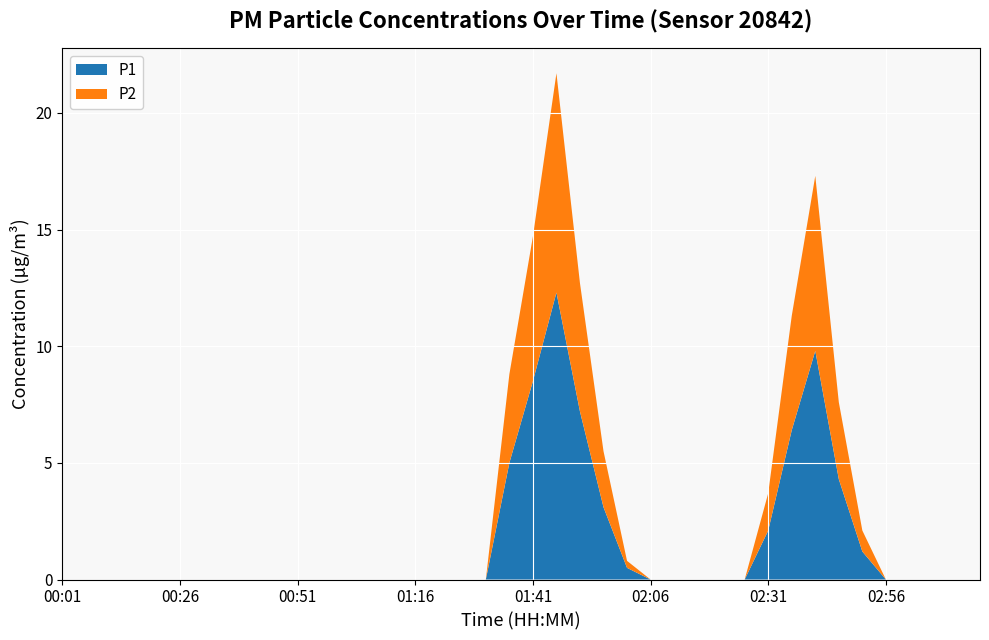

Reading left to right, transcribe all the data shown in this chart.

P1: 0.0	0.0	0.0	0.0	0.0	0.0	0.0	0.0	0.0	0.0	0.0	0.0	0.0	0.0	0.0	0.0	0.0	0.0	0.0	5.0	8.5	12.3	7.2	3.1	0.5	0.0	0.0	0.0	0.0	0.0	2.1	6.4	9.8	4.3	1.2	0.0	0.0	0.0	0.0	0.0
P2: 0.0	0.0	0.0	0.0	0.0	0.0	0.0	0.0	0.0	0.0	0.0	0.0	0.0	0.0	0.0	0.0	0.0	0.0	0.0	3.8	6.2	9.4	5.5	2.4	0.3	0.0	0.0	0.0	0.0	0.0	1.6	4.9	7.5	3.3	0.9	0.0	0.0	0.0	0.0	0.0